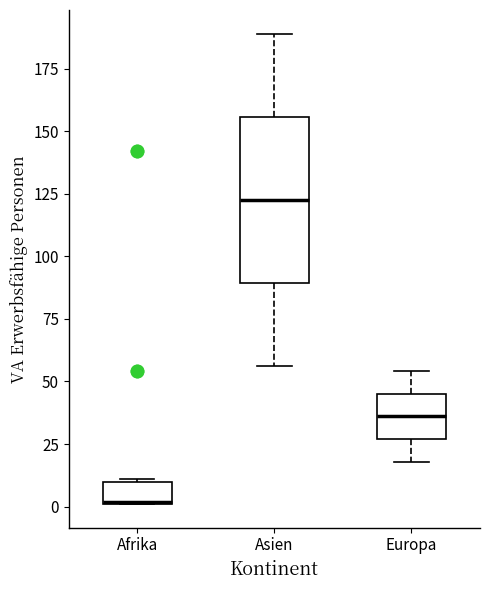

Reading left to right, read every box against the y-axis: the position of its median line, the range the box covers, and the ends of its whiskers. The values are not printed on the chart, so give them approximately, as read against the axis.

Afrika: median 0, box 0 to 10, whiskers 0 to 10
Asien: median 125, box 90 to 155, whiskers 55 to 190
Europa: median 35, box 25 to 45, whiskers 20 to 55